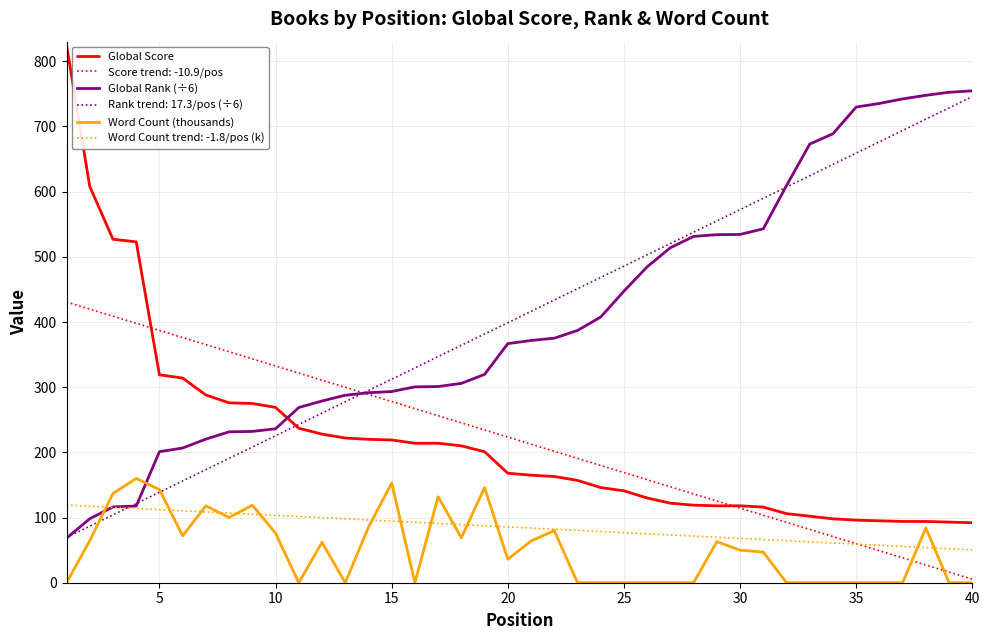

What is the highest value of the Word Count (thousands) series?

160.0